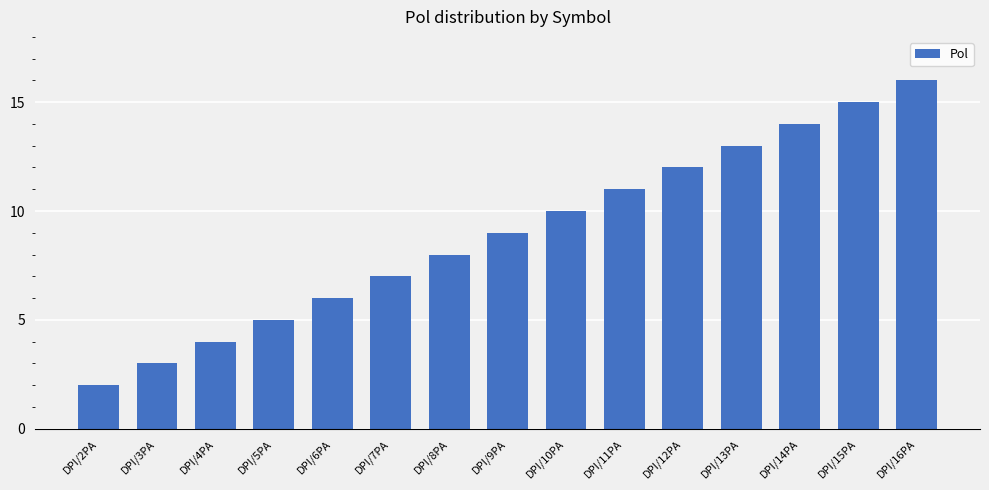

What is the value of the 13th bar from the left?

14